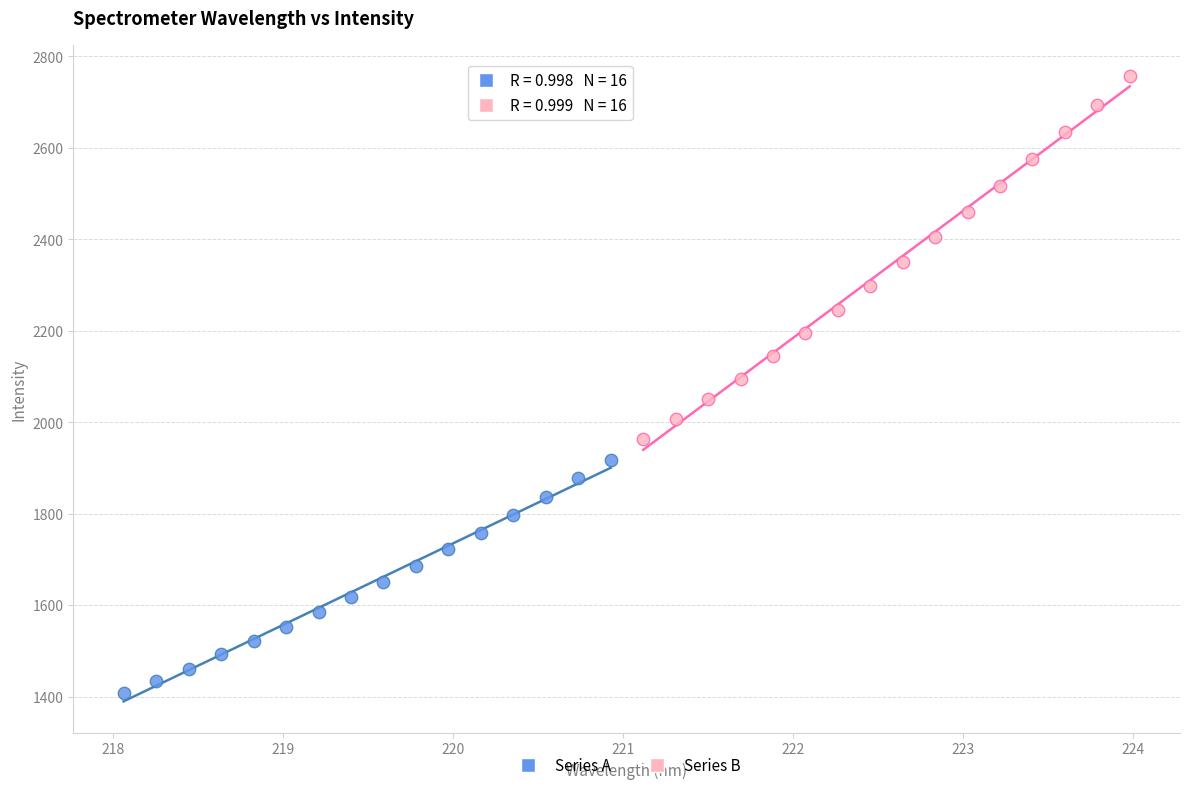

Which series contains the highest Y value?

Series B